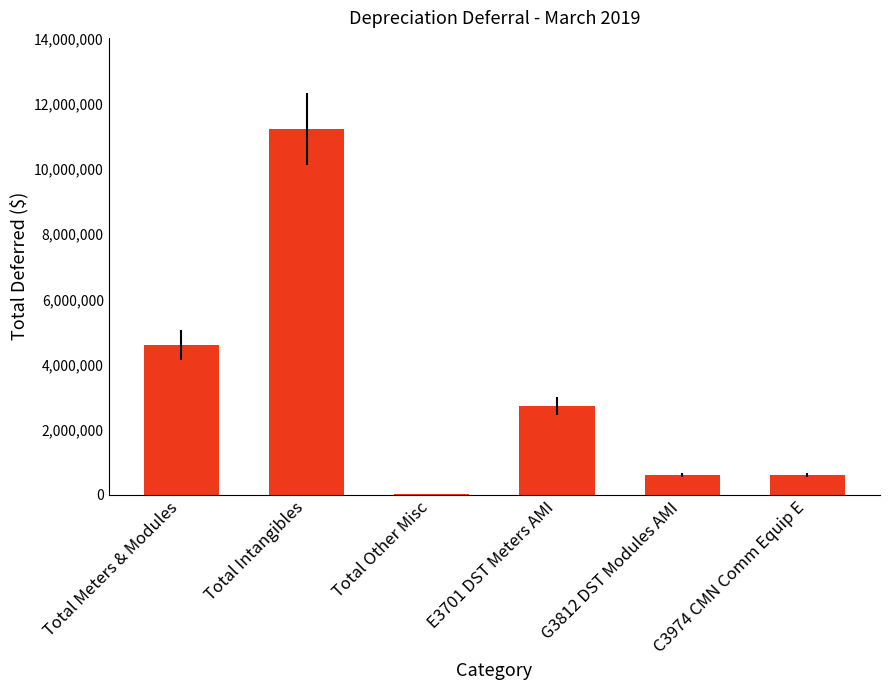

How many distinct data groups are displayed?

1